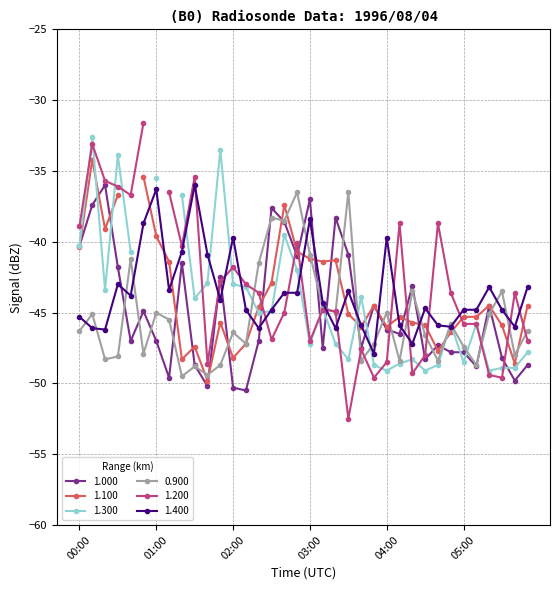

What is the minimum value for 0.900?

-49.5